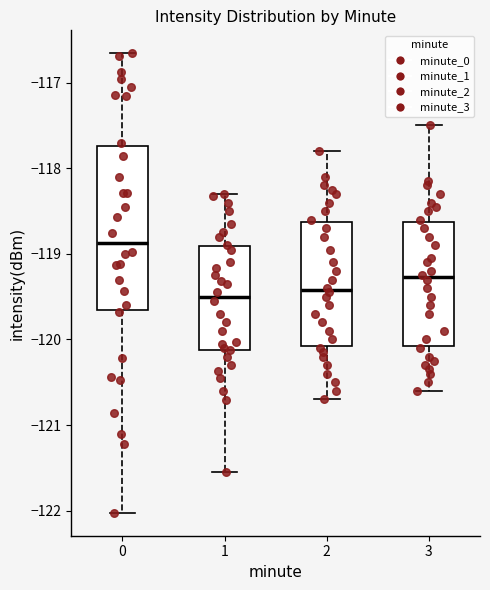

Reading left to right, transcribe this box plot: for each box, give where its median line is, the range the box spans, and where its two whiskers end, as read against the y-axis. The values are not printed on the chart, so give them approximately, as read against the axis.

0: median -118.9, box -119.7 to -117.7, whiskers -122.0 to -116.7
1: median -119.5, box -120.1 to -118.9, whiskers -121.6 to -118.3
2: median -119.4, box -120.1 to -118.6, whiskers -120.7 to -117.8
3: median -119.3, box -120.1 to -118.6, whiskers -120.6 to -117.5